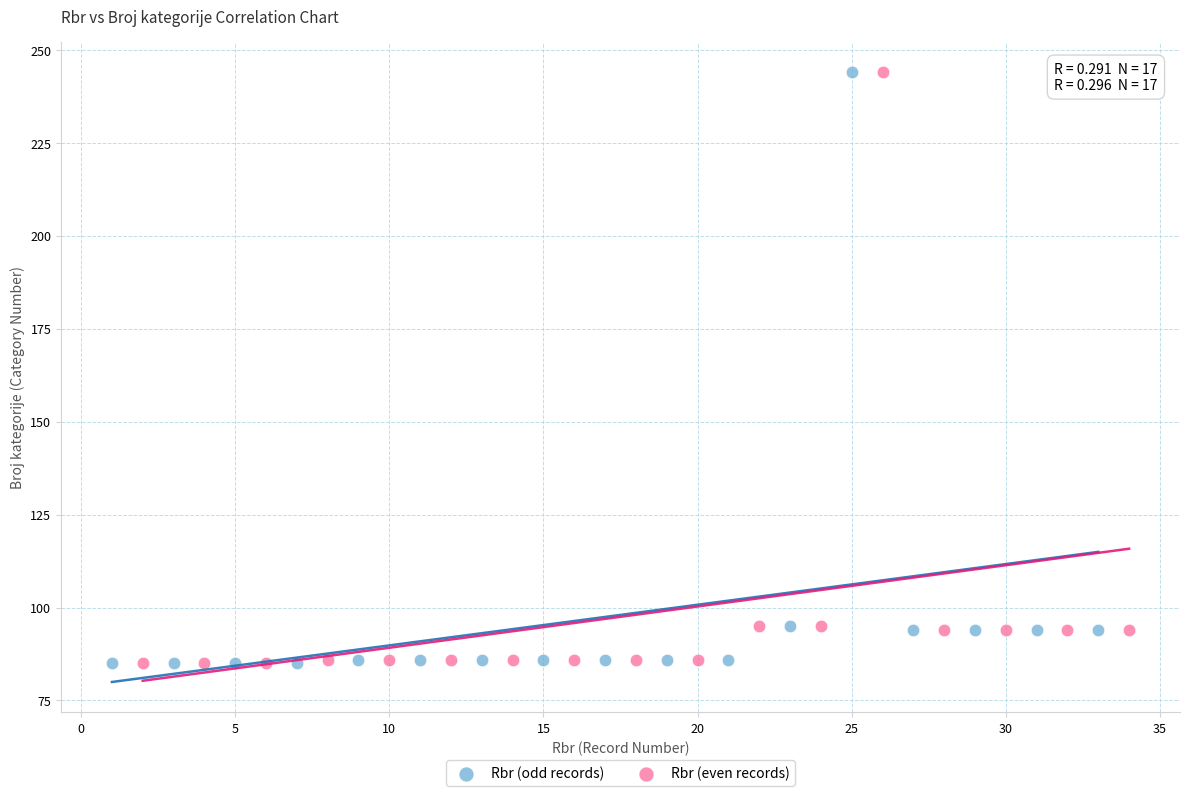

What are all the series names shown in the legend?

Rbr (odd records), Rbr (even records)